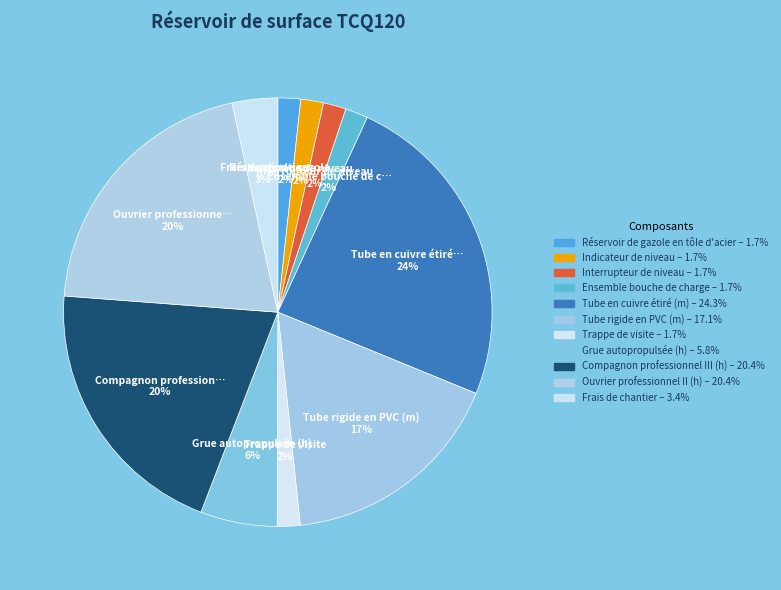

How many segments does this pie chart have?

11